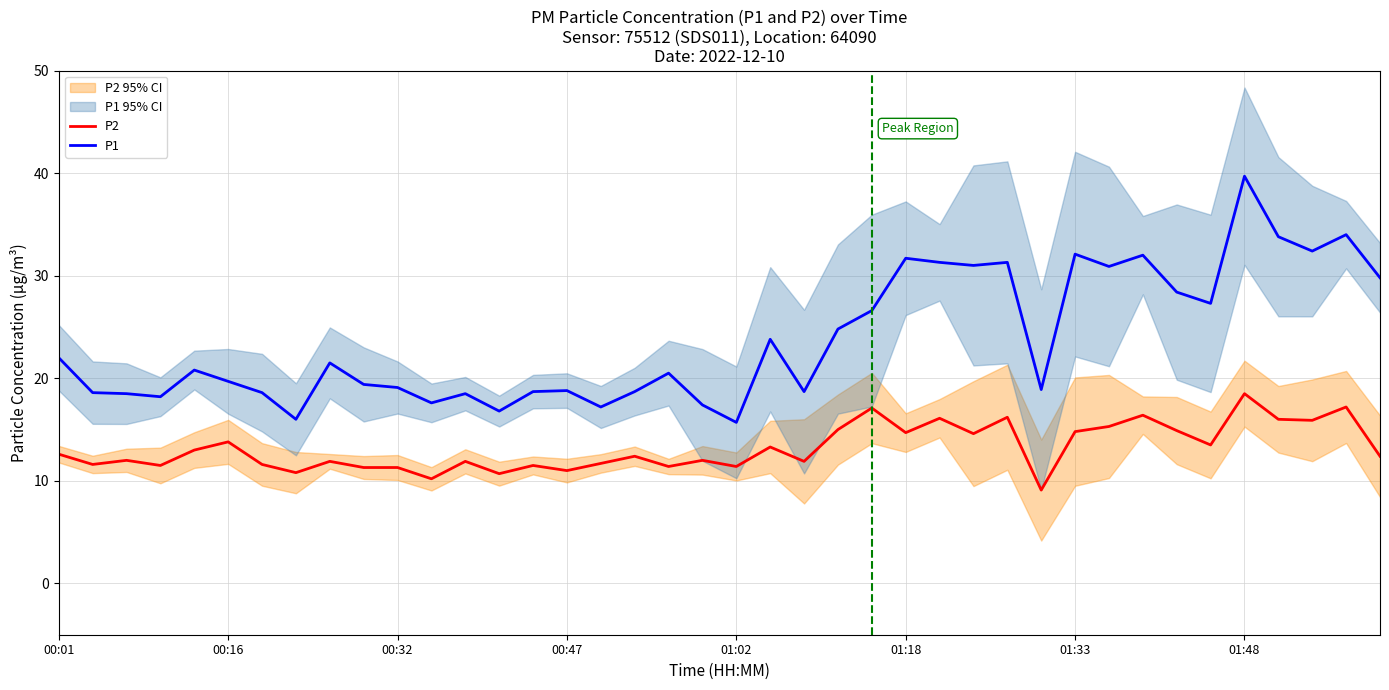

True or false: P2 and P1 intersect in this chart.

False